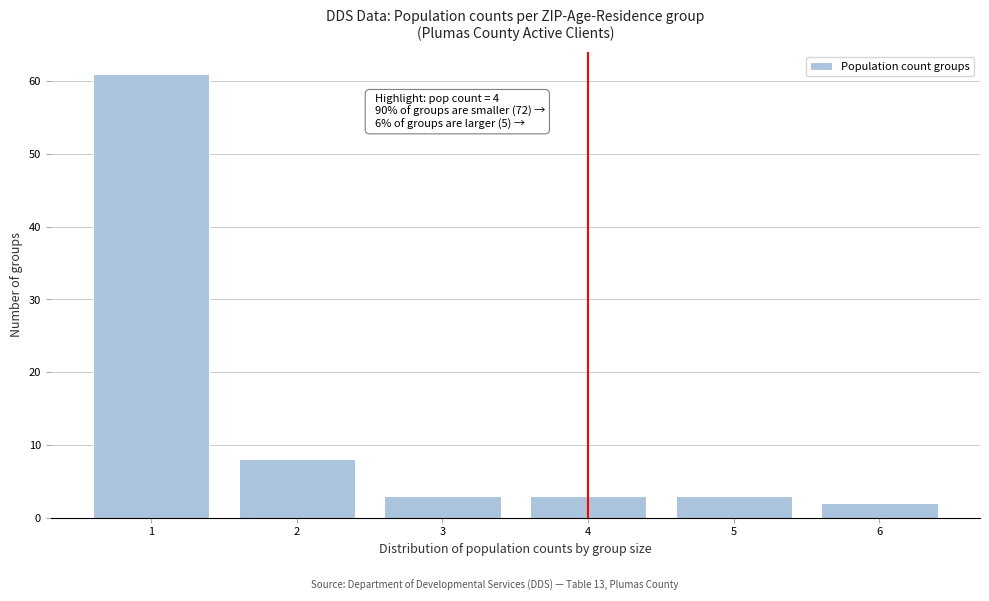

Which range on the x-axis has the tallest bar?

0.5 to 1.5